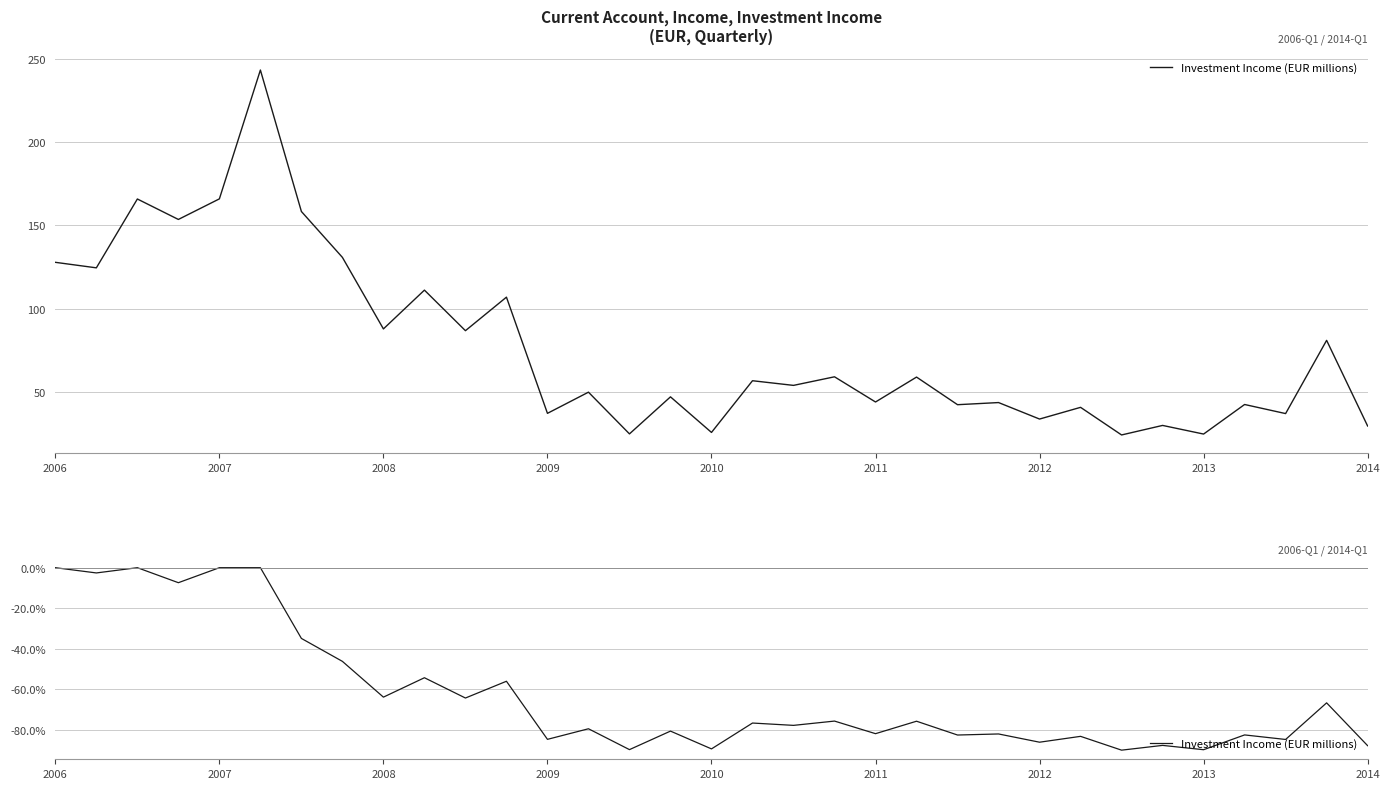

The value at 2007 is 0.4. True or false?

False